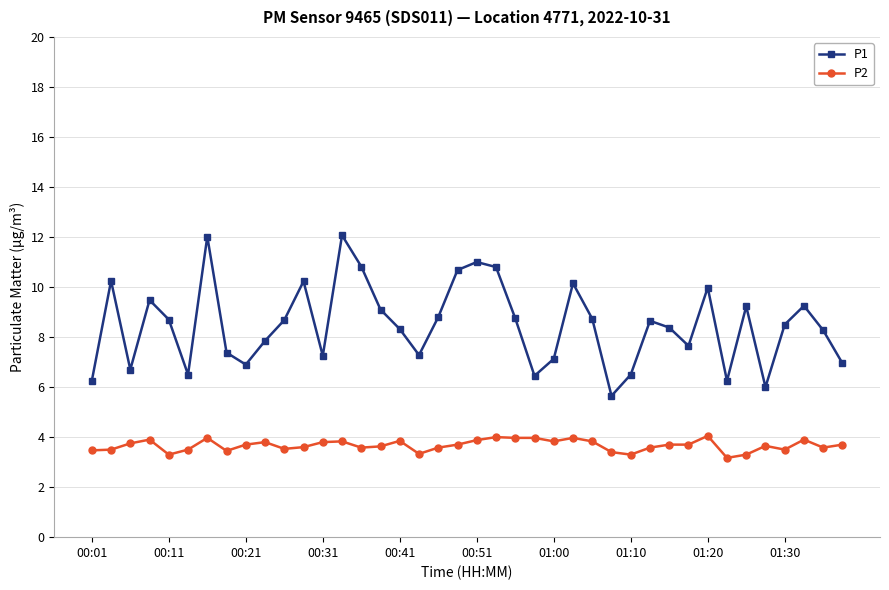

What is the difference between the second highest and minimum values in the P2 series?

0.8